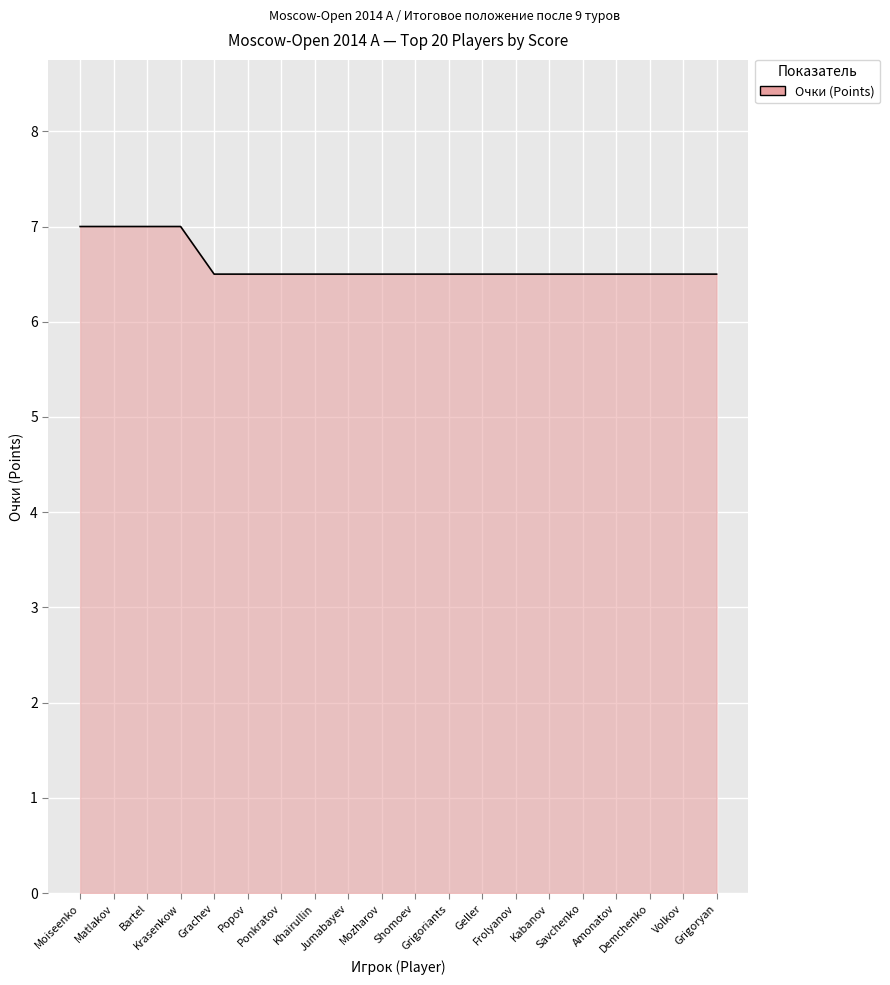

The value at Grachev is 6.5. True or false?

True